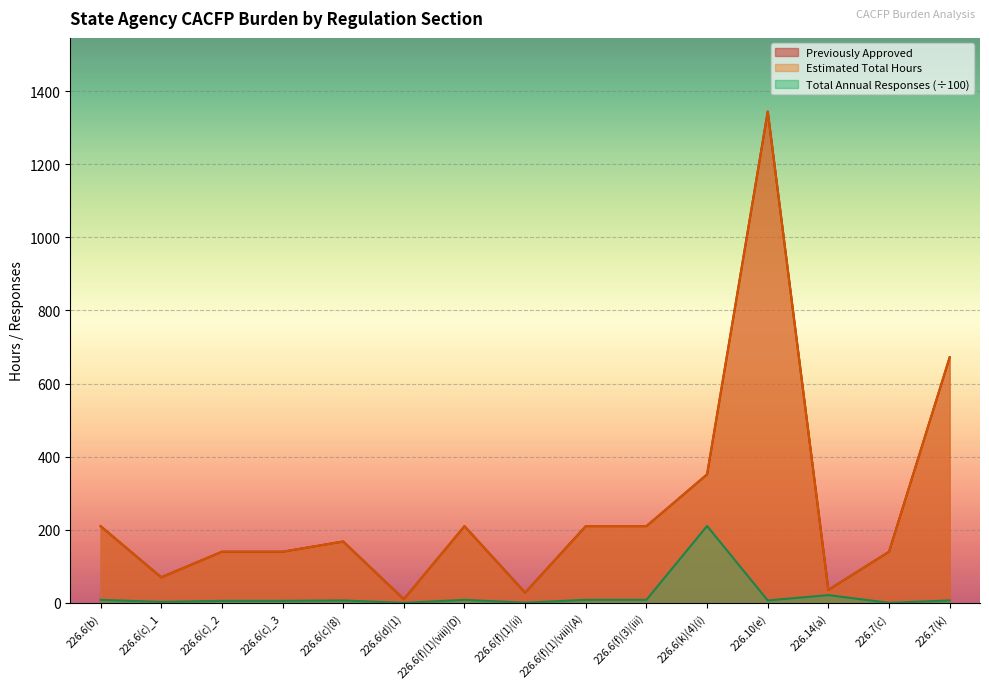

What is the difference between the highest and lowest values at 226.6(c)_2?

134.4